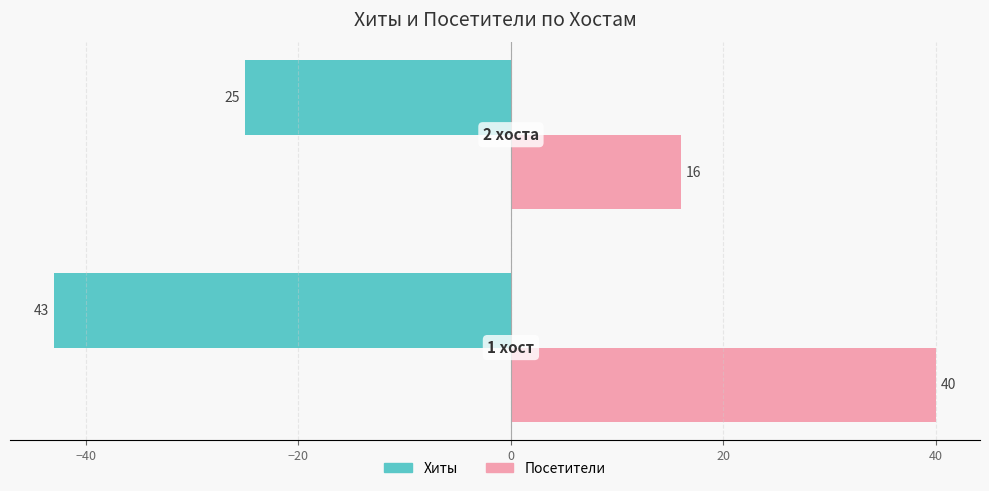

List the series in order of their peak value, lowest first.

Хиты, Посетители